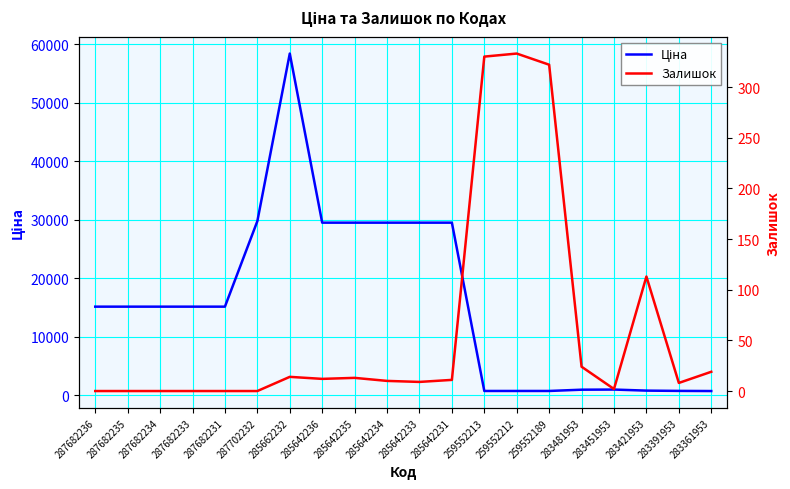

True or false: Залишок and Ціна cross at least once.

False